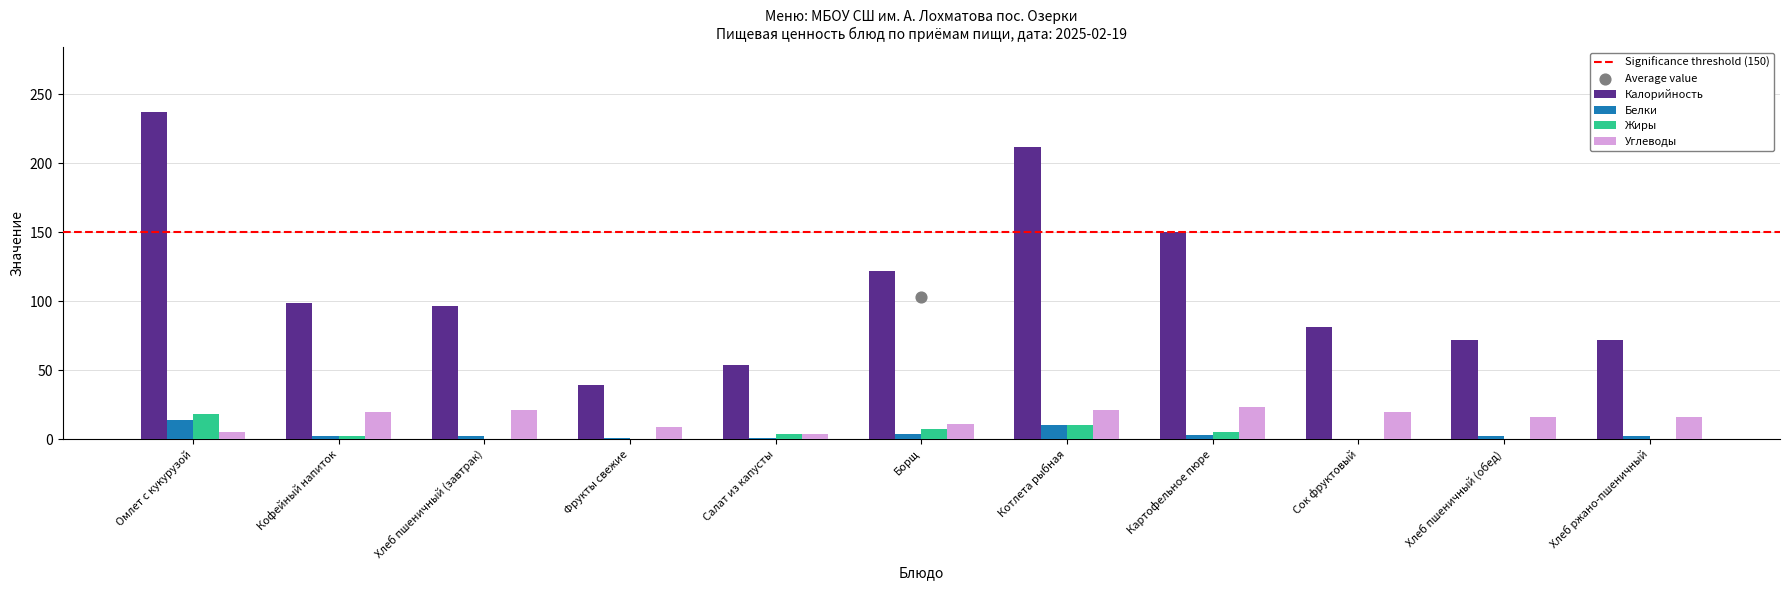

At which category is the sum across all series the highest?

Омлет с кукурузой